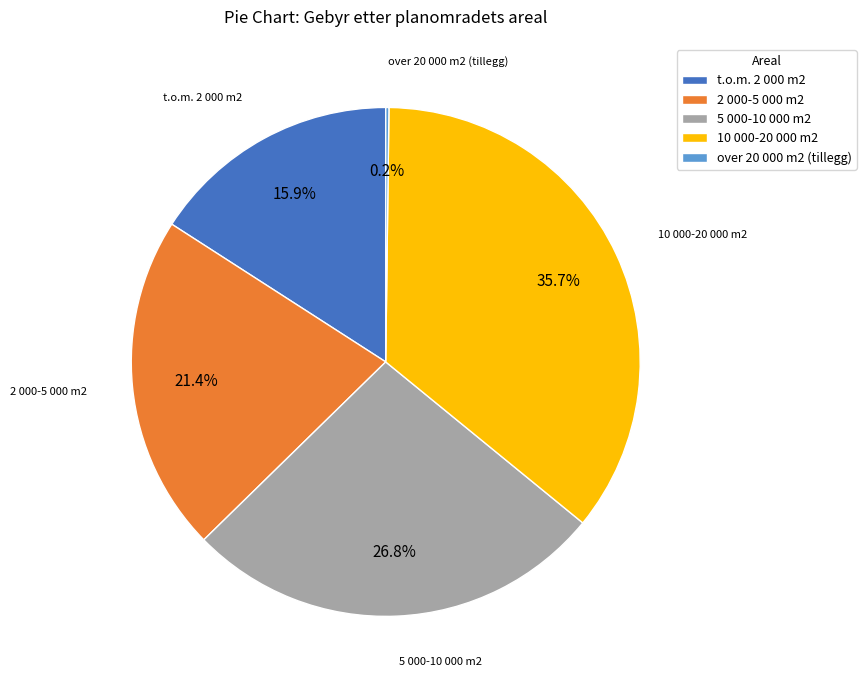

What percentage is NOT represented by 2 000-5 000 m2?

78.6%